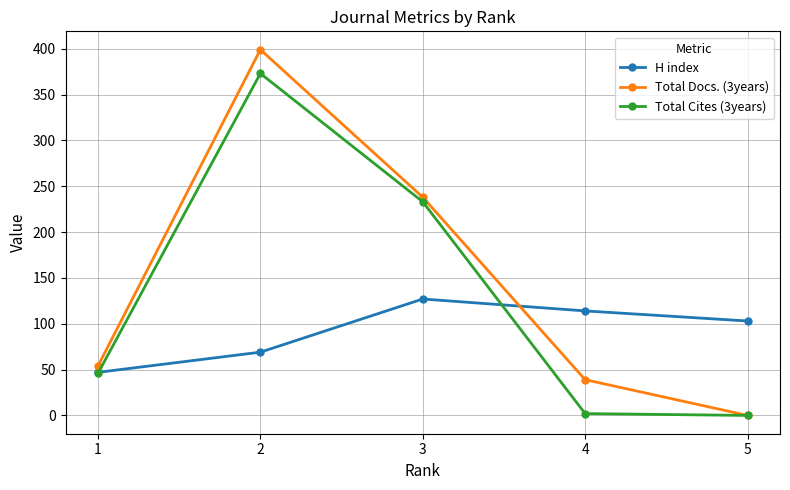

What is the value of the H index point at the 2nd from the left?

69